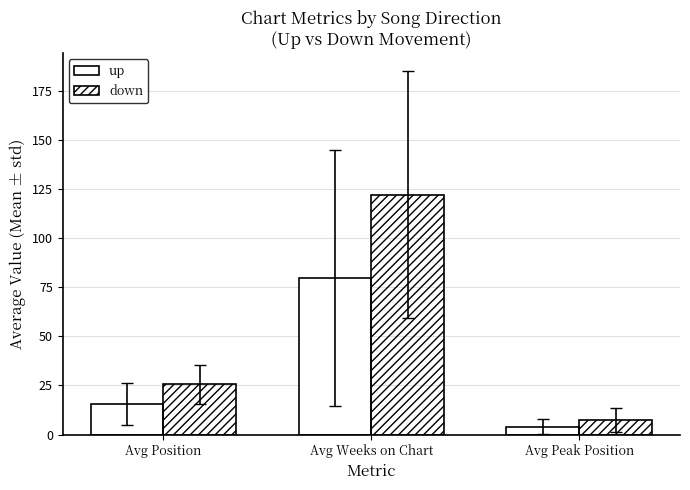

How many series are shown in this chart?

2